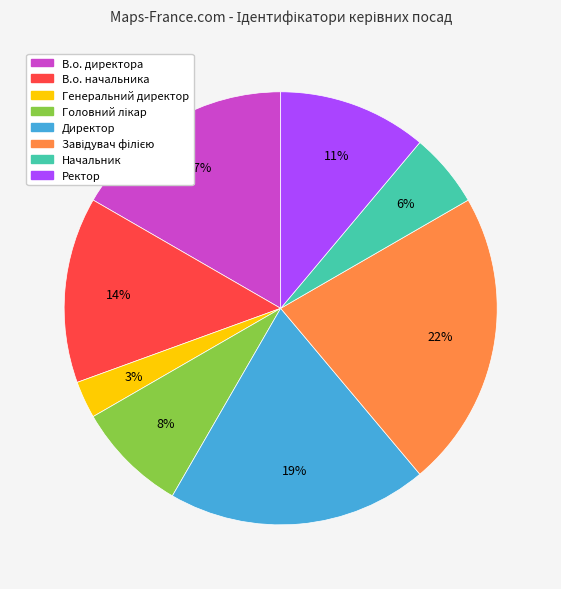

What is the smallest slice in the pie chart?

Генеральний директор